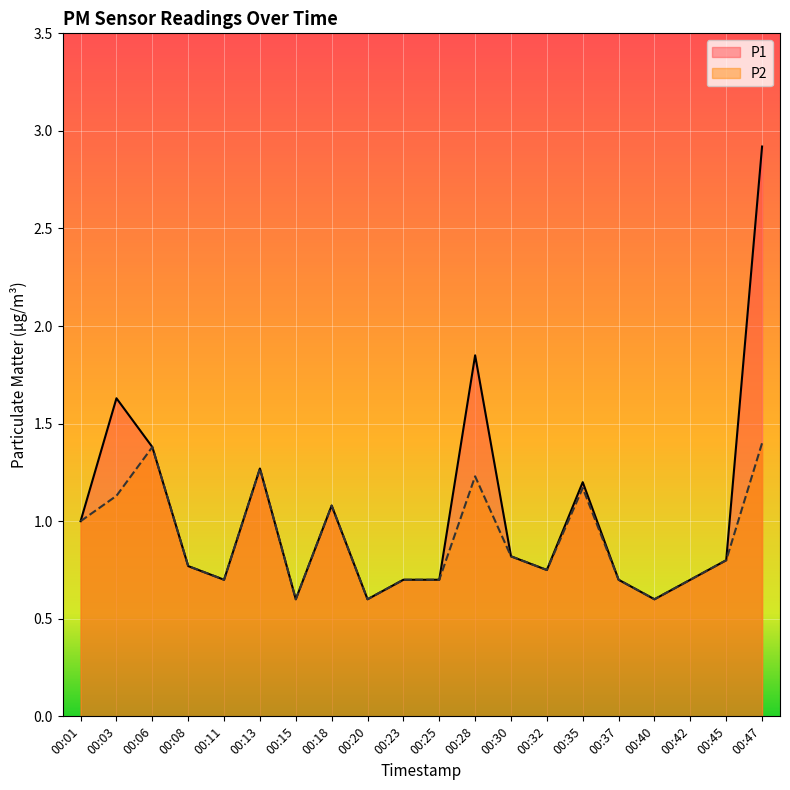

Does the chart display data point markers on the line(s)?

No